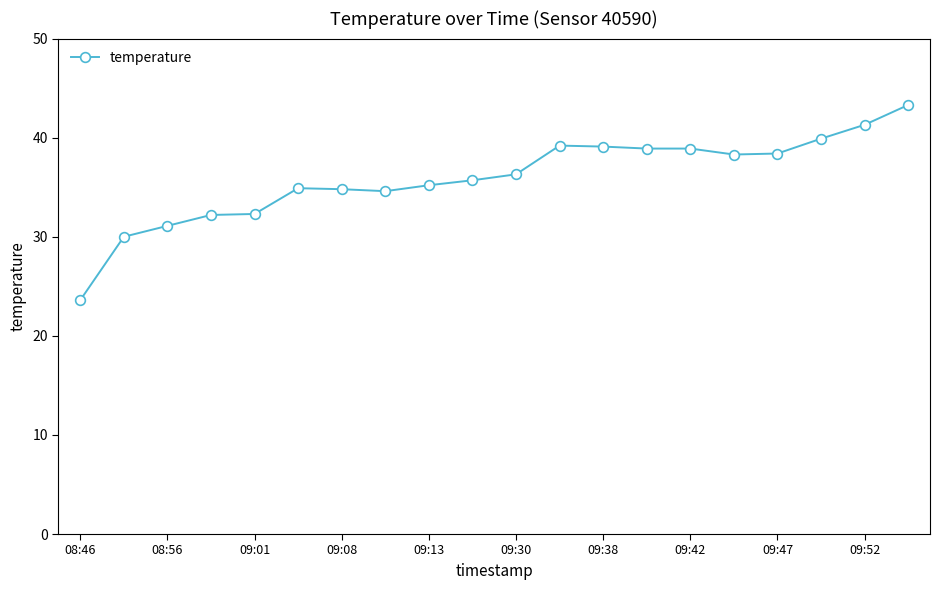

What is the minimum value shown in the chart?

23.6